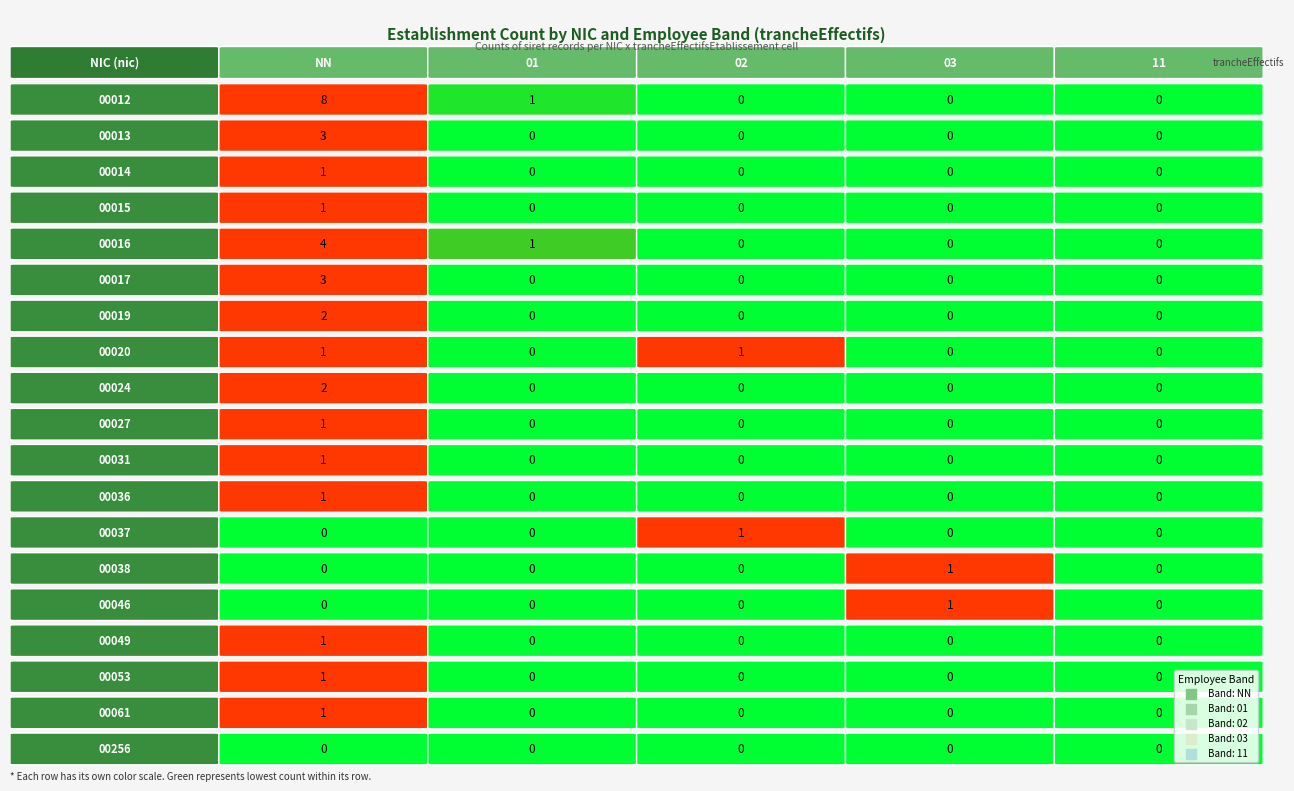

Which series has the largest range (max minus min)?

00012